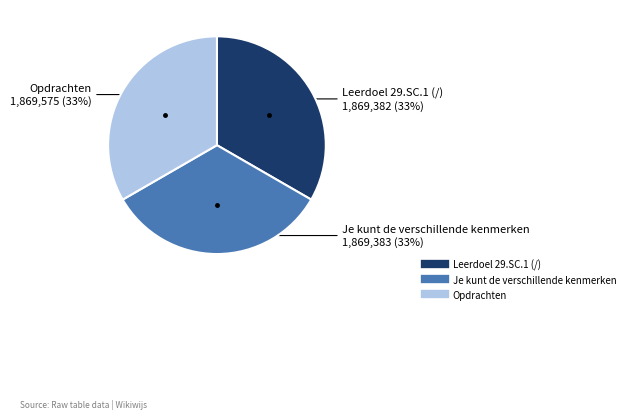

To the nearest percent, what percentage of the pie is Je kunt de verschillende kenmerken?

33%